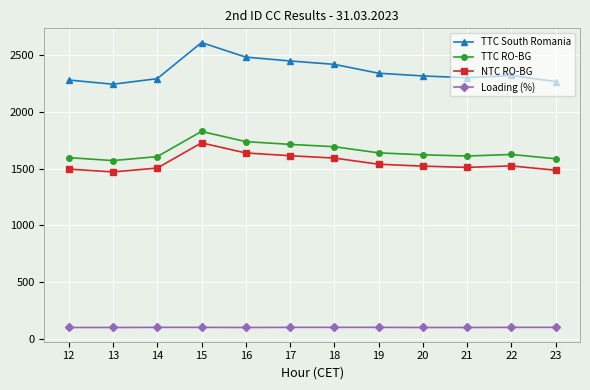

What is the spread (max minus min) of values at 22?

2220